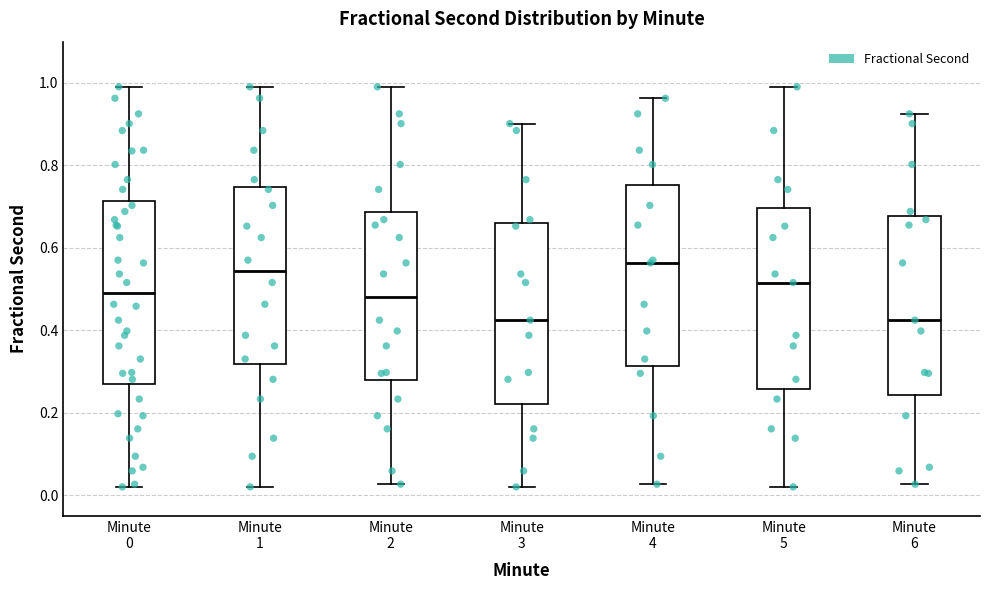

Reading left to right, transcribe this box plot: for each box, give where its median line is, the range the box spans, and where its two whiskers end, as read against the y-axis. The values are not printed on the chart, so give them approximately, as read against the axis.

Minute 0: median 0.48, box 0.26 to 0.72, whiskers 0.02 to 1.00
Minute 1: median 0.54, box 0.32 to 0.74, whiskers 0.02 to 1.00
Minute 2: median 0.48, box 0.28 to 0.68, whiskers 0.02 to 1.00
Minute 3: median 0.42, box 0.22 to 0.66, whiskers 0.02 to 0.90
Minute 4: median 0.56, box 0.32 to 0.76, whiskers 0.02 to 0.96
Minute 5: median 0.52, box 0.26 to 0.70, whiskers 0.02 to 1.00
Minute 6: median 0.42, box 0.24 to 0.68, whiskers 0.02 to 0.92